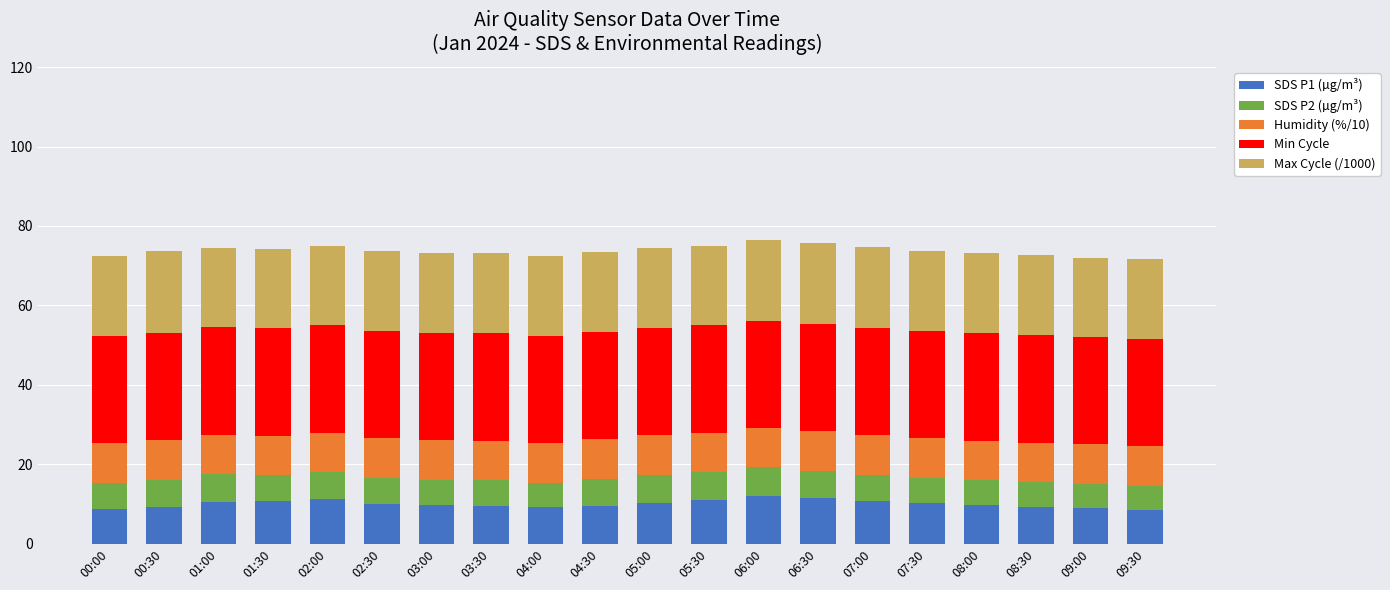

How many bars are there in total?

20